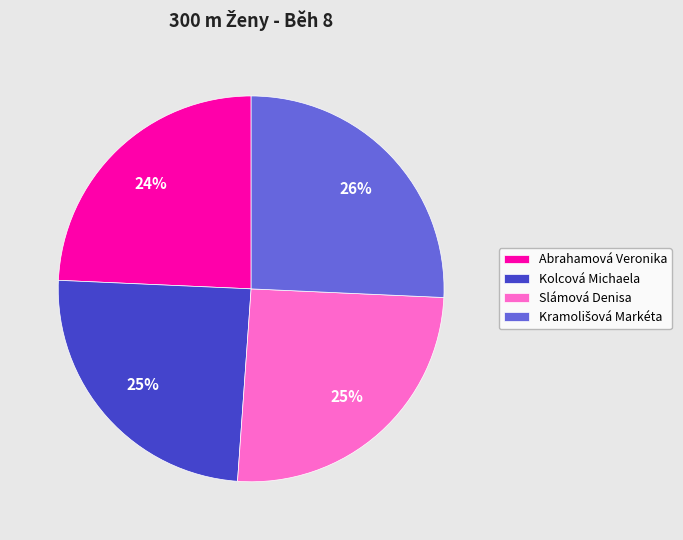

How many segments does this pie chart have?

4